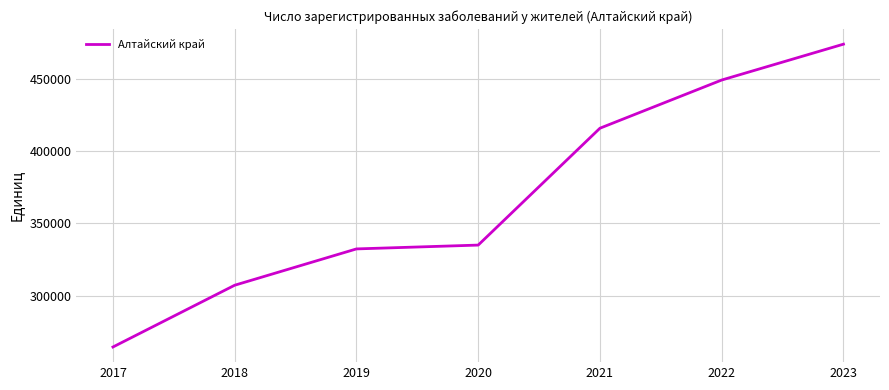

Does the chart have visible grid lines?

Yes